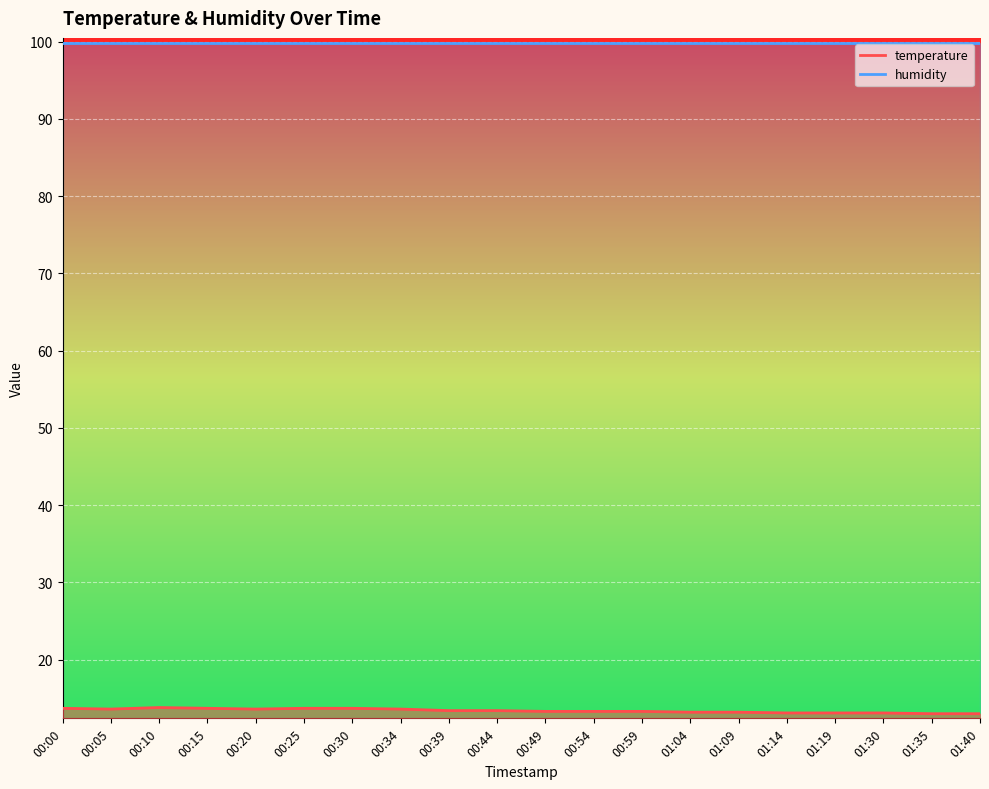

What is the sum of all values?

267.8